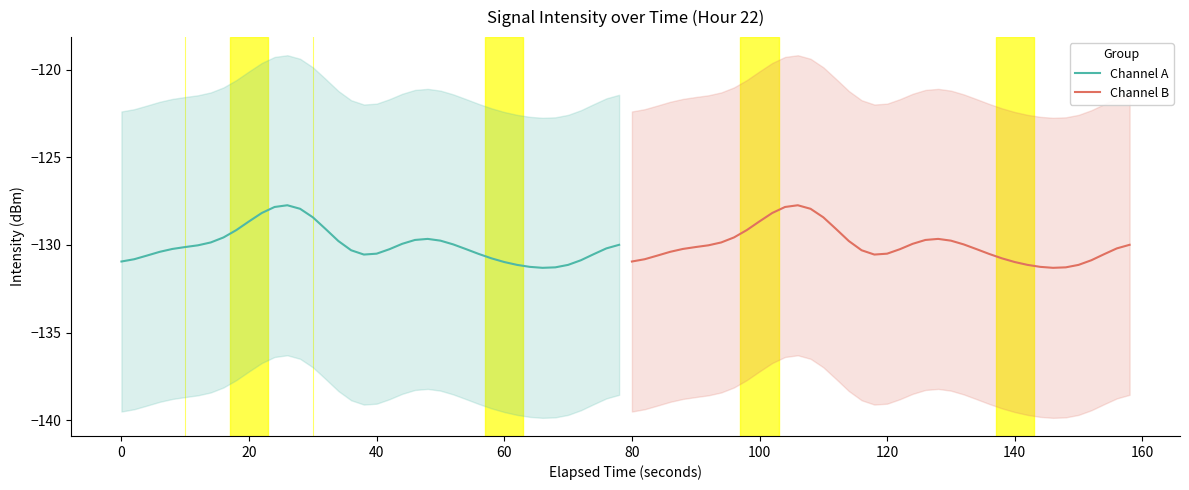

What is the lowest value of the Channel B series?

-131.3